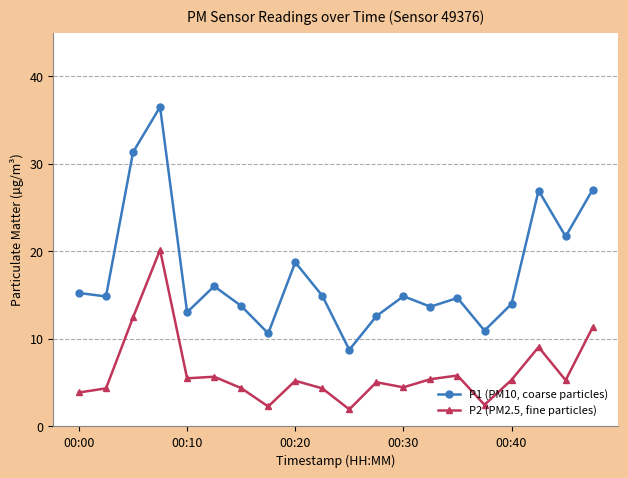

At how many categories does at least one series exceed 29?

2